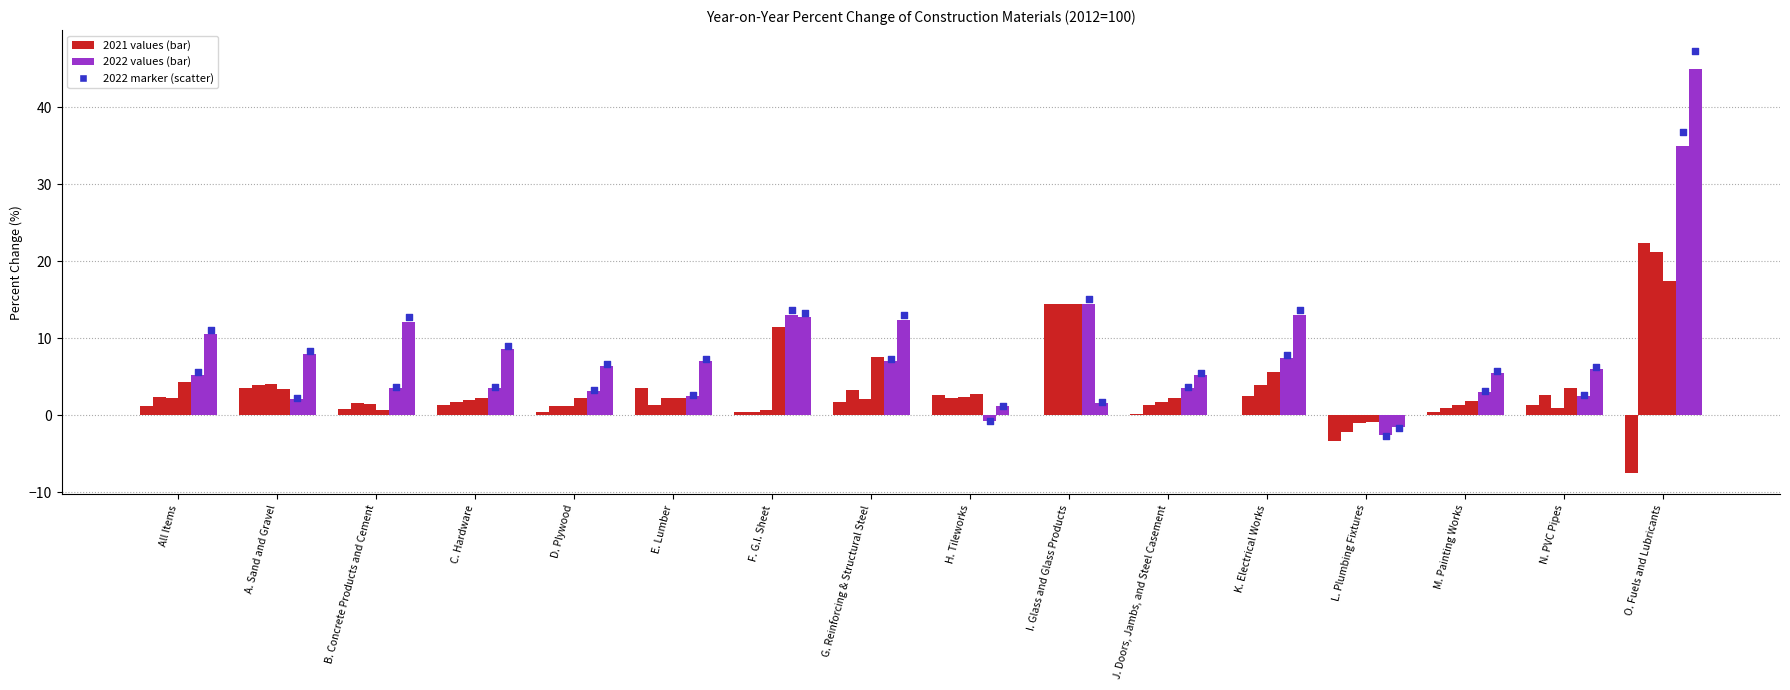

At how many categories does at least one series exceed 14?

2